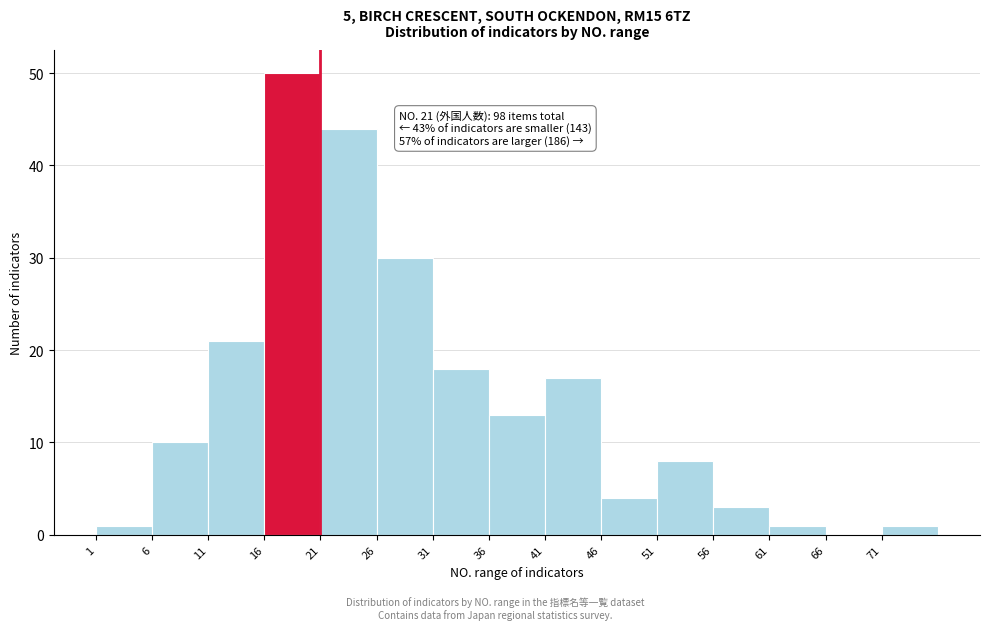

Over which range of the x-axis is the bar tallest?

16 to 21